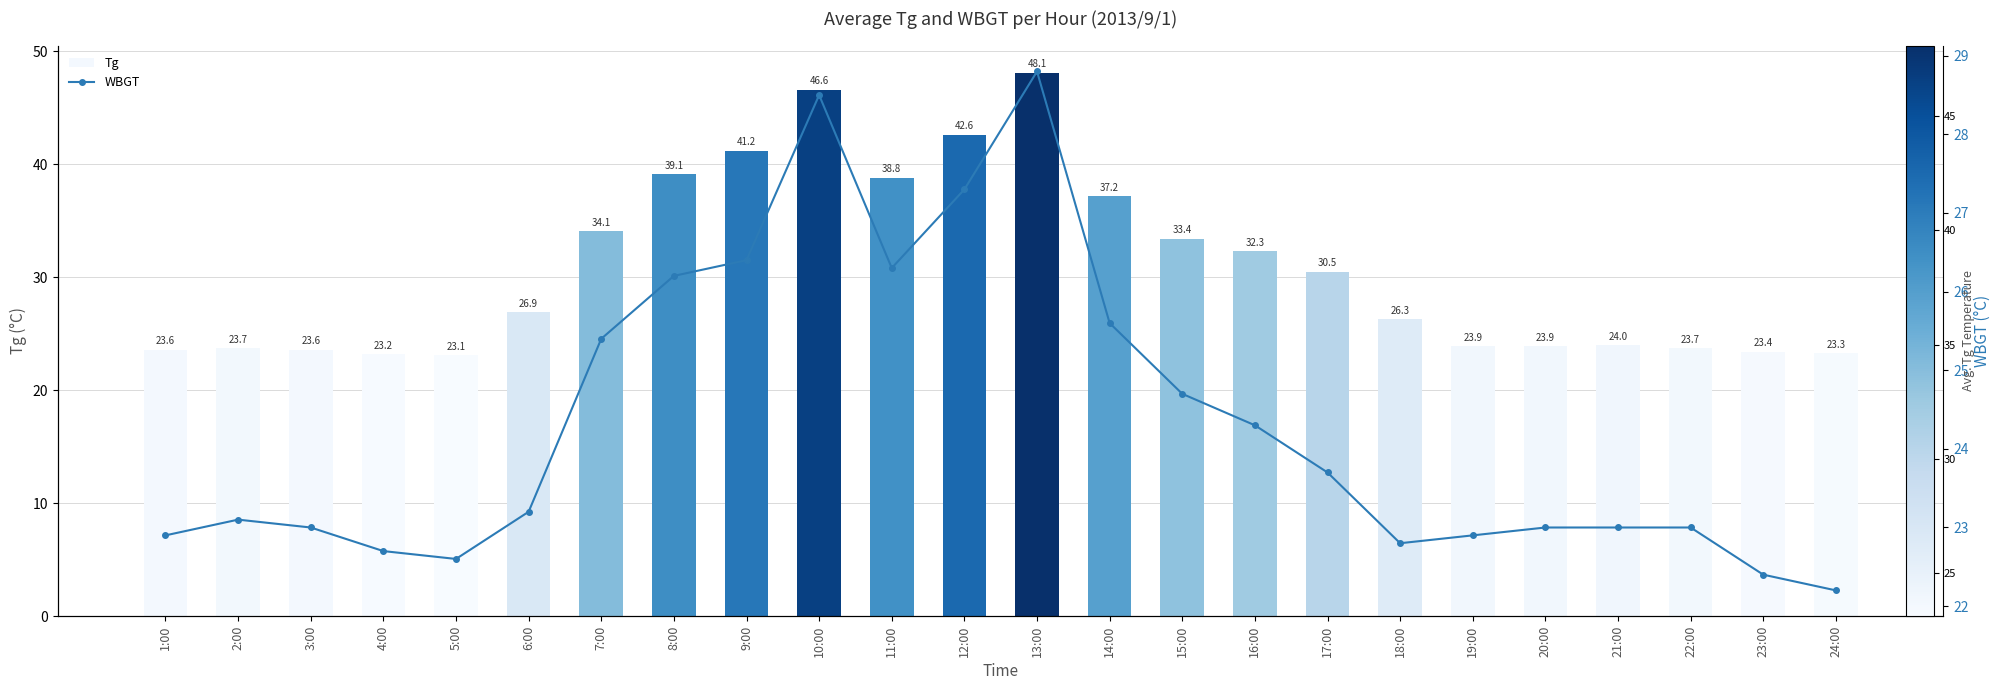

At how many categories does at least one series exceed 45?

2